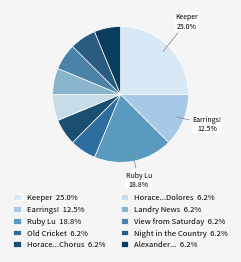

How many segments does this pie chart have?

10